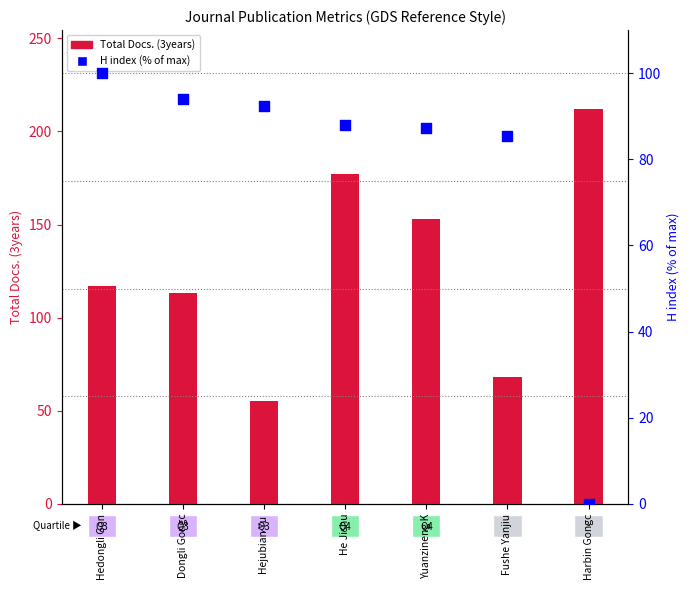

At how many categories does at least one series exceed 86?

6